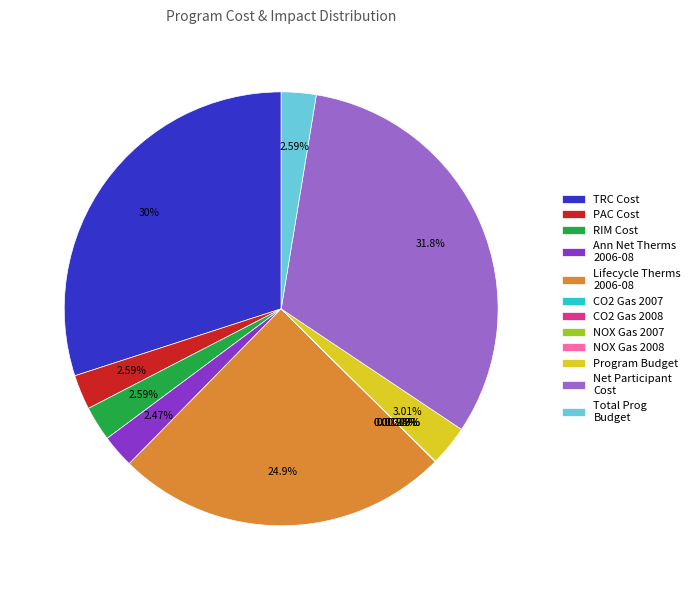

Does TRC Cost account for over 50% of the chart?

No